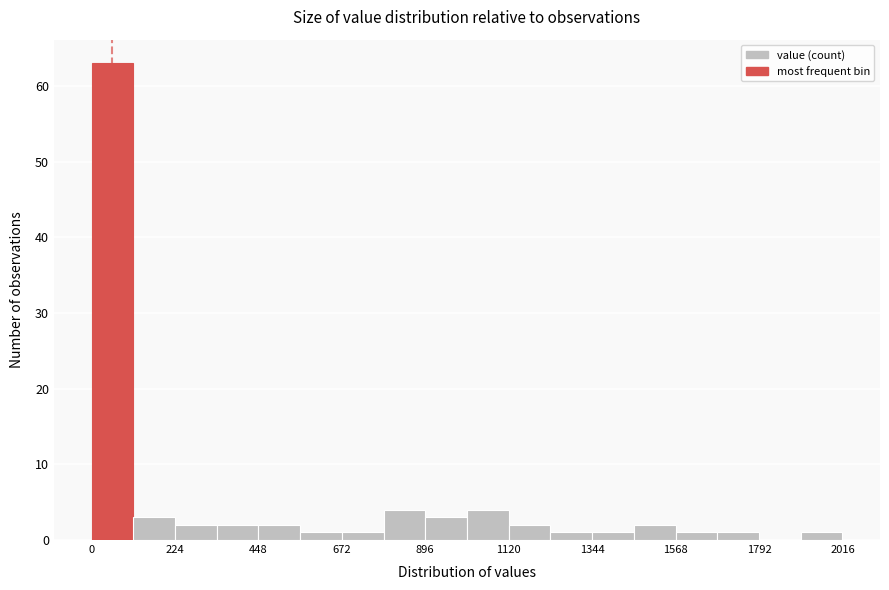

Around what value on the x-axis is the tallest bar? Give the approximate position of its centre, as read against the axis.

50